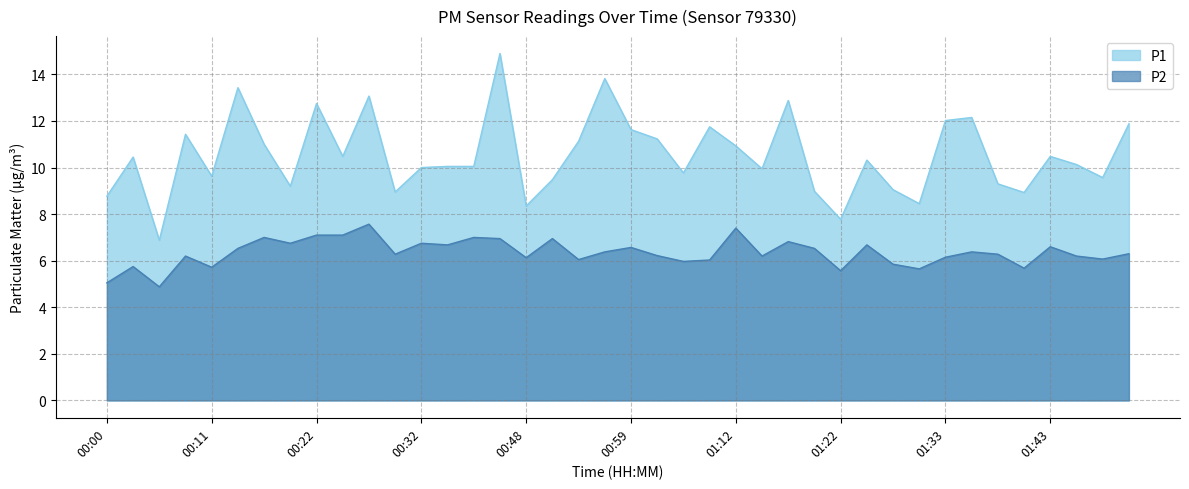

Which series changed the most between 00:14 and 01:22?

P1